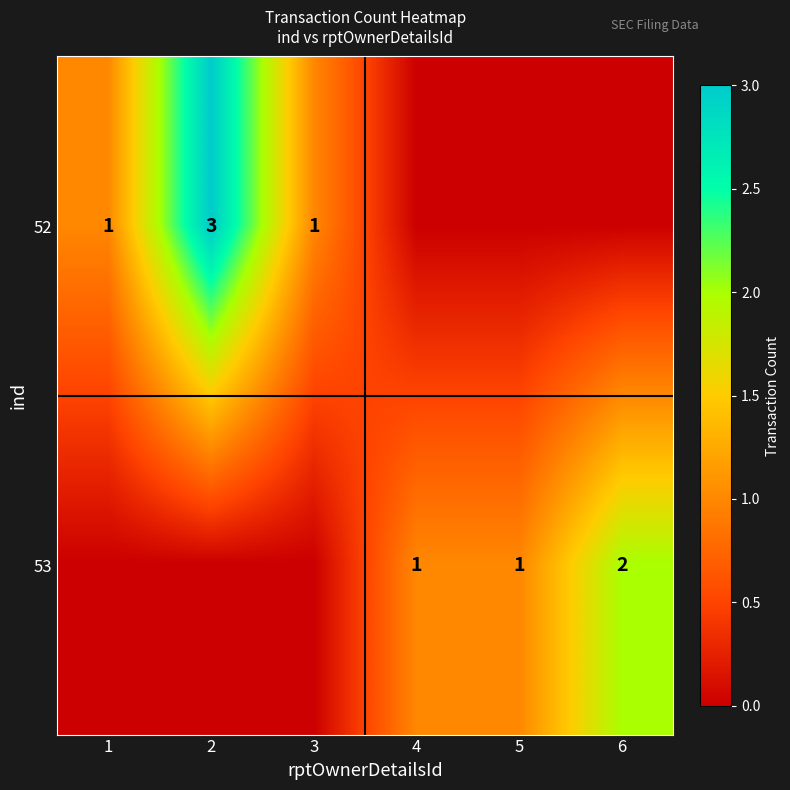

True or false: 53 has a value of 0 at 5.

False